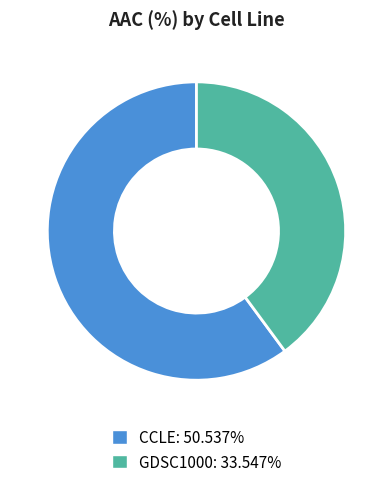

Count the number of slices in the pie.

2